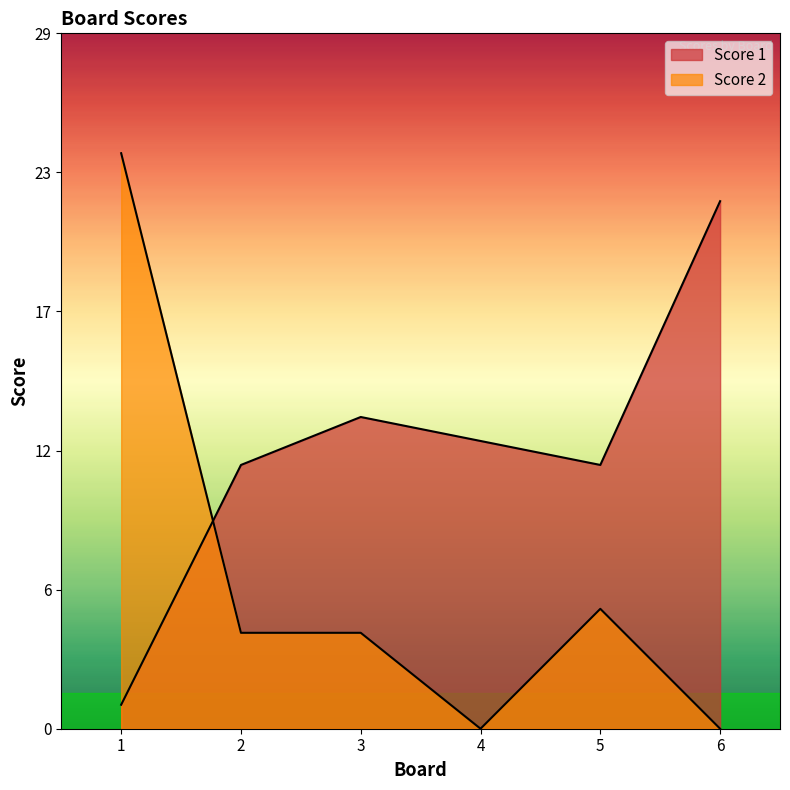

After their last crossing, which series has the higher values: Score 2 or Score 1?

Score 1